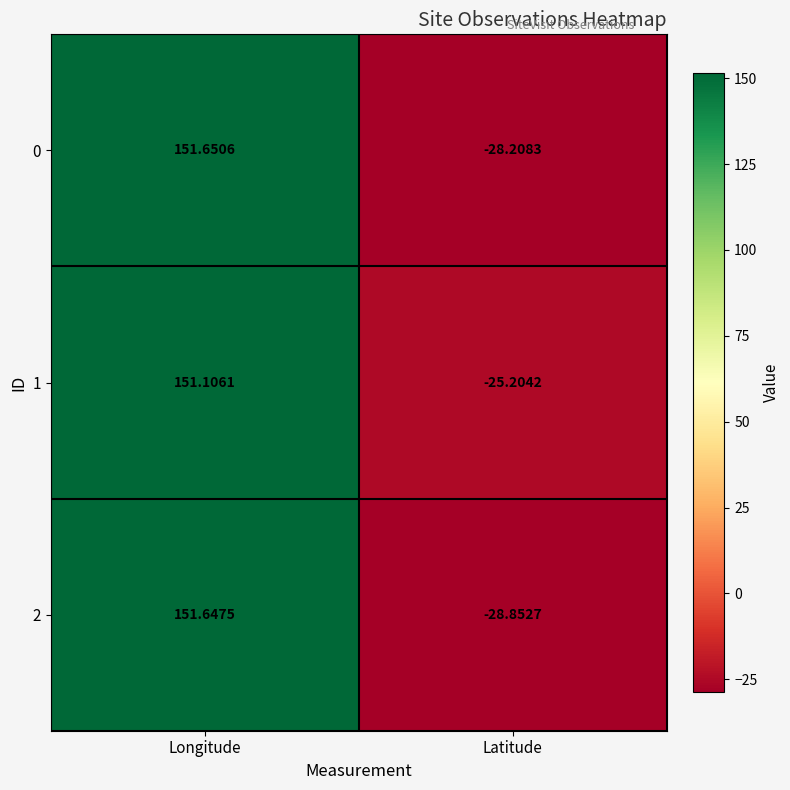

At which category does the chart reach its peak across all series?

Longitude